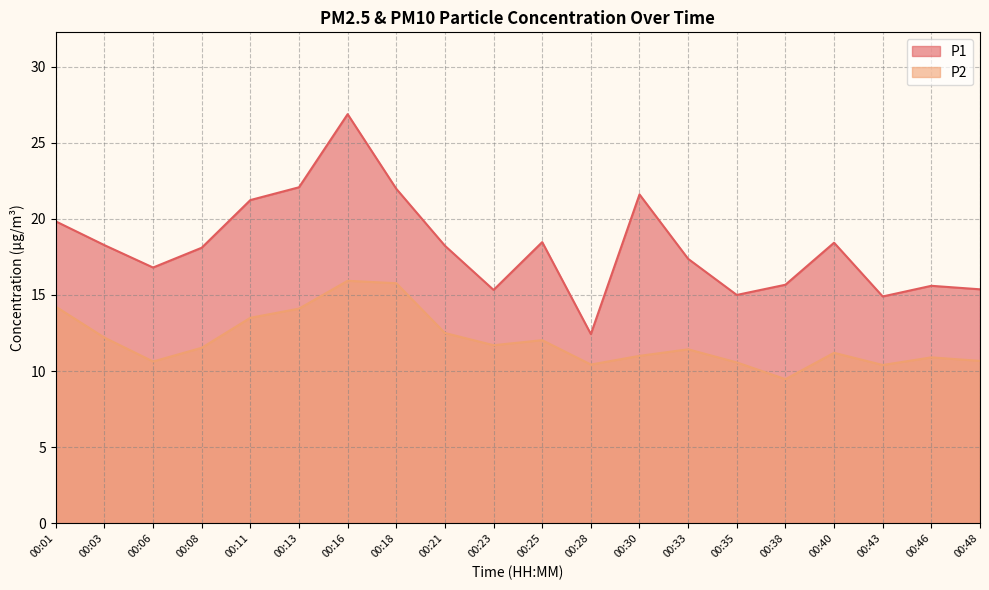

What is the value of the P1 point at the 20th from the left?

15.4